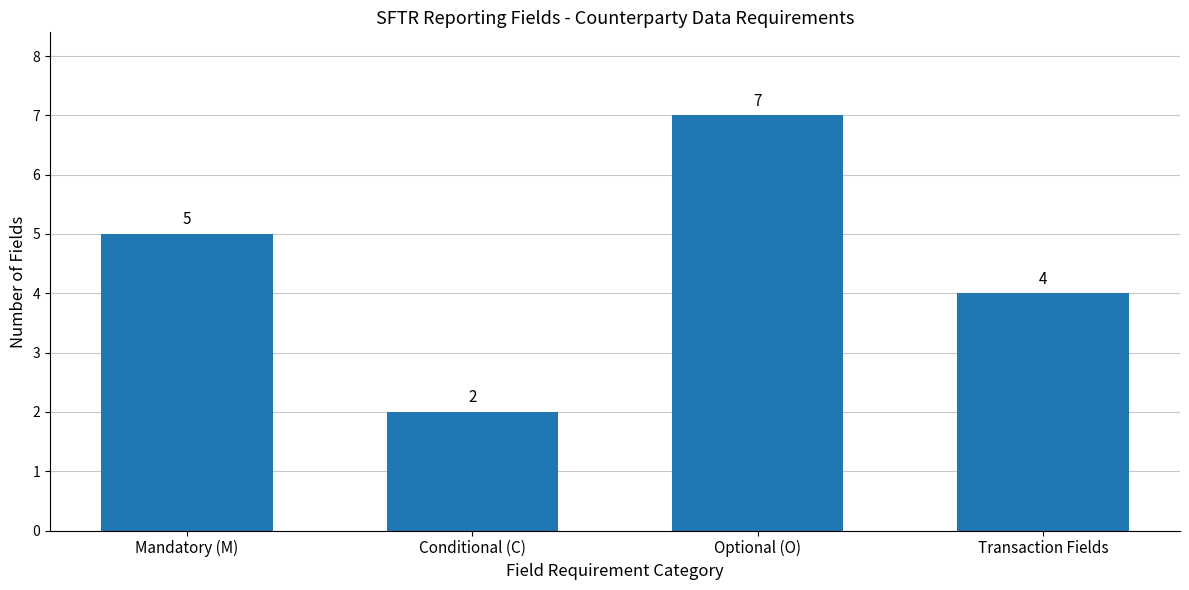

Which category has the lowest value across all series?

Conditional (C)